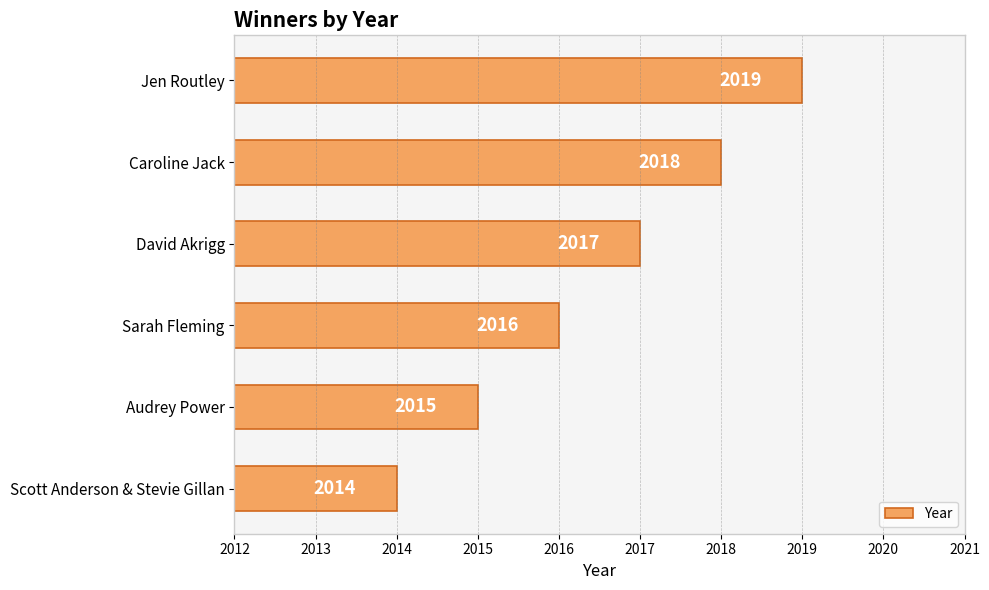

How many data points does each series have?

6